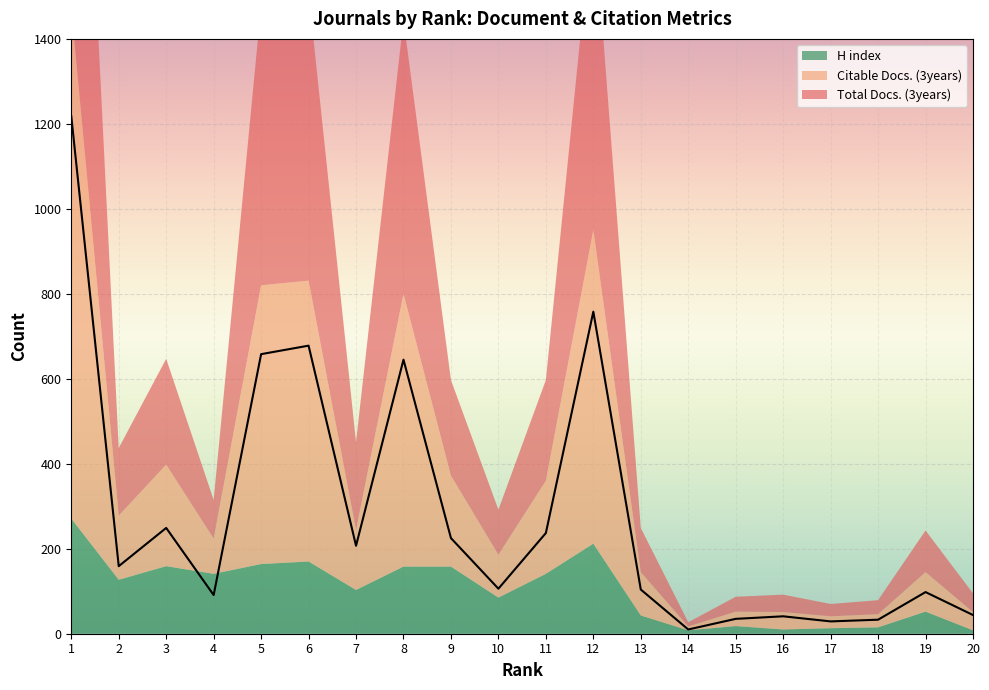

How many values in the Citable Docs. (3years) series exceed 141?

9